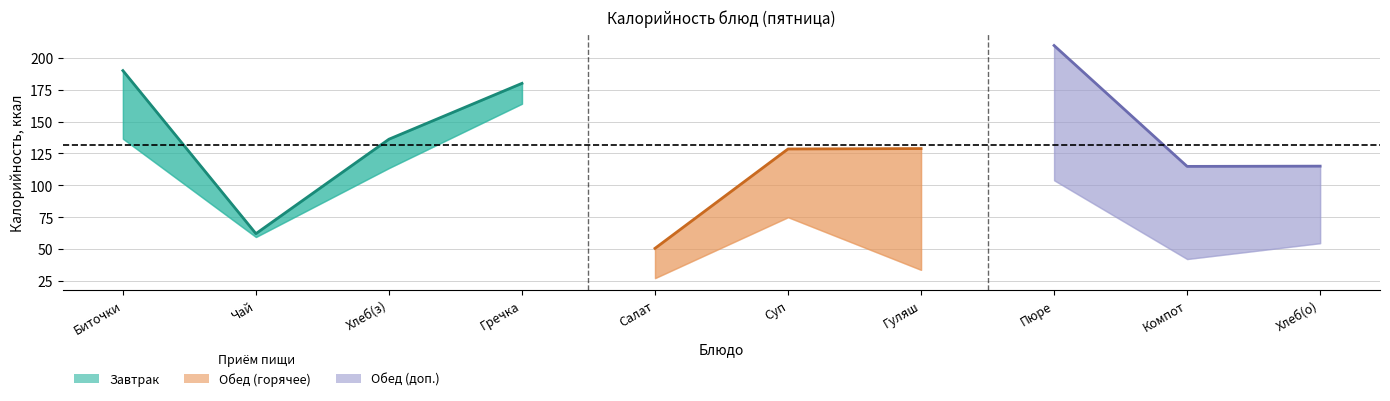

What is the label of the 1st point from the left?

Биточки